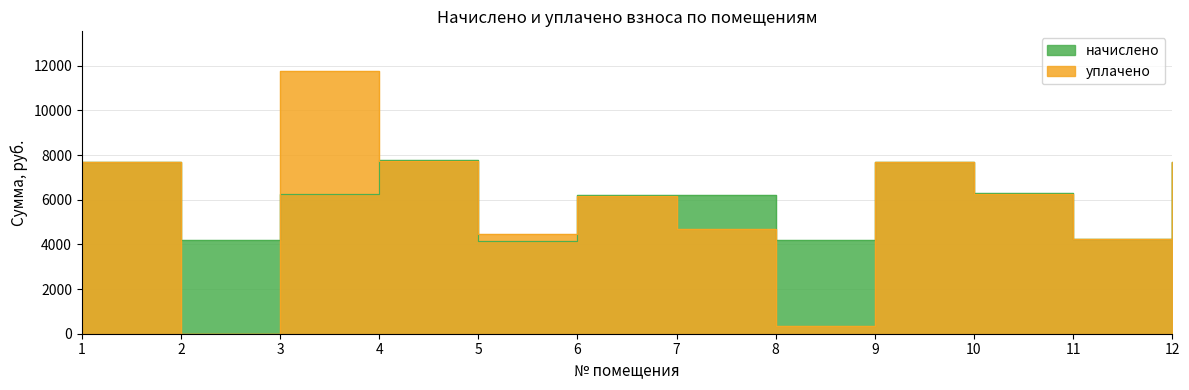

List the labels in order of уплачено value, largest first.

3, 4, 12, 1, 9, 10, 6, 7, 5, 11, 8, 2